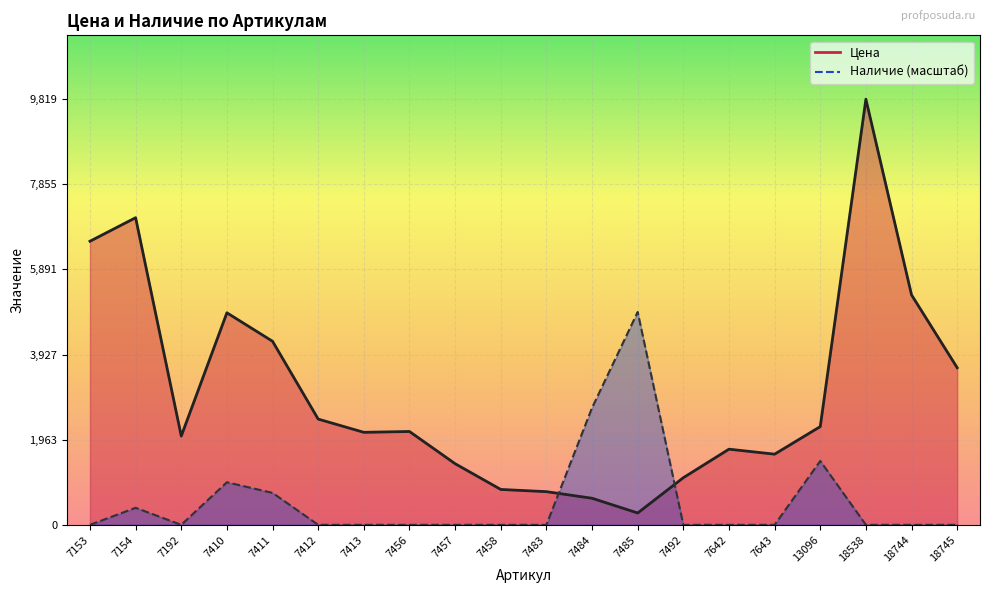

What are all the series names shown in the legend?

Цена, Наличие